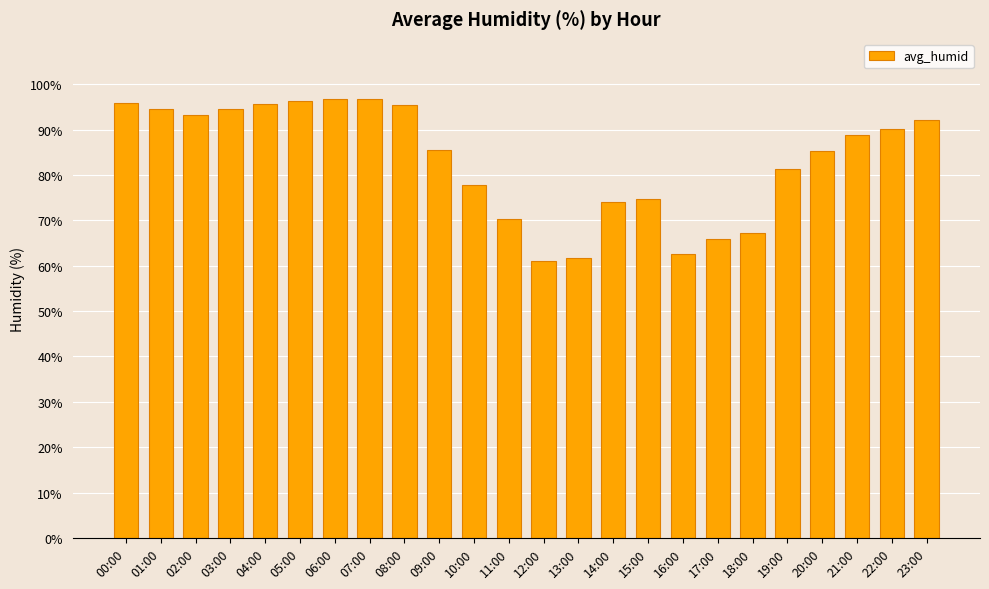

Does the chart contain stacked bars?

No